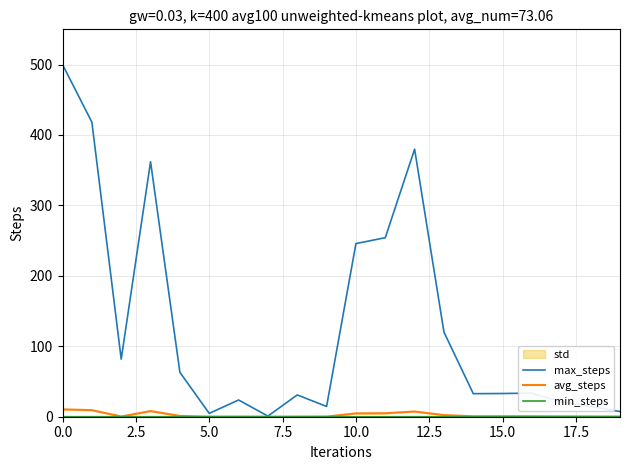

Rank the series at 12 from lowest to highest value.

min_steps, avg_steps, max_steps